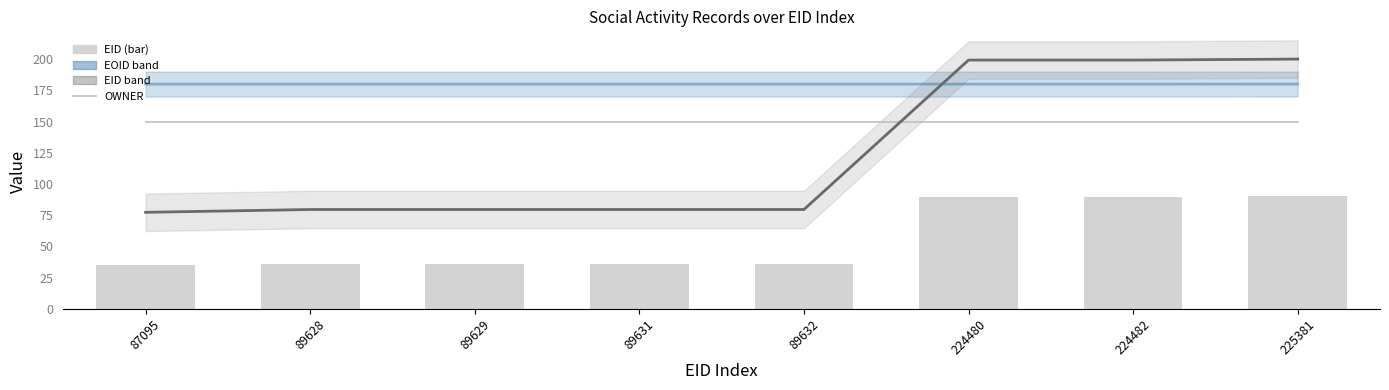

At which category is the sum across all series the highest?

225381